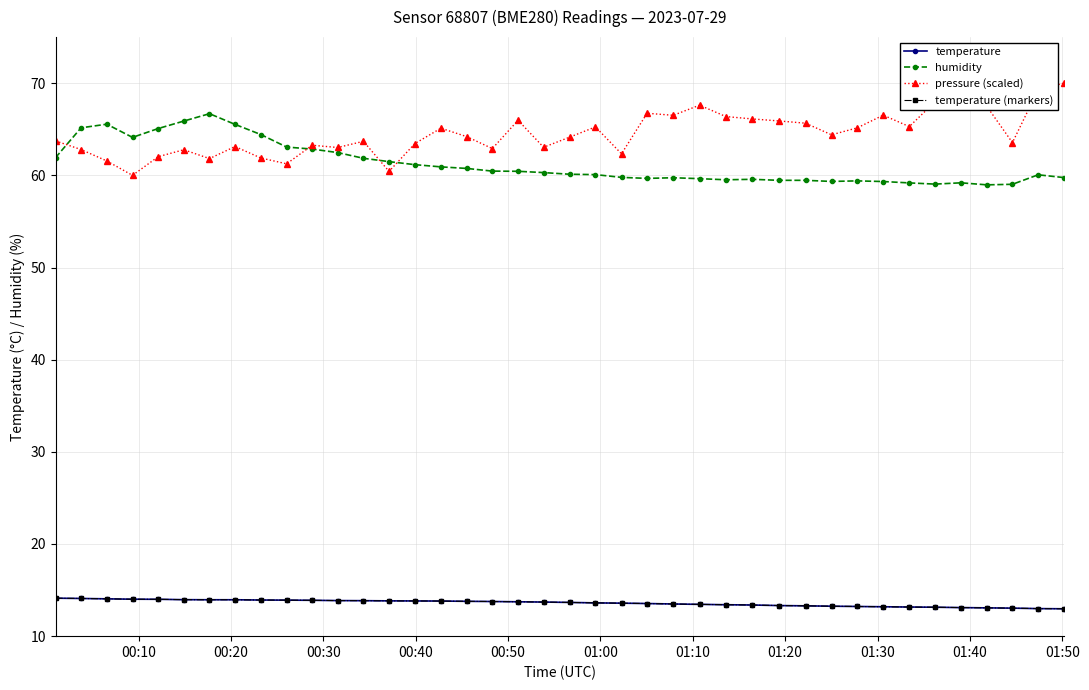

Is this an area chart (filled region under the line)?

No